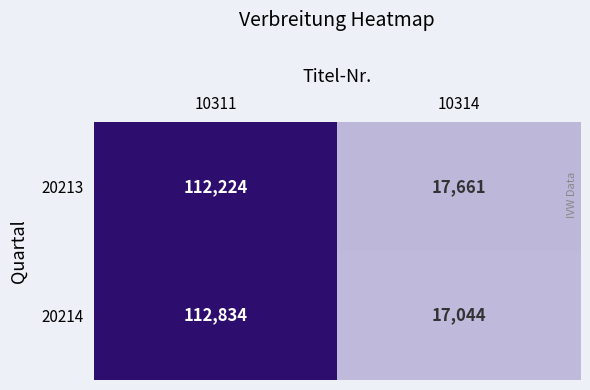

Where is 20213 nearest to the value 64942?

10314